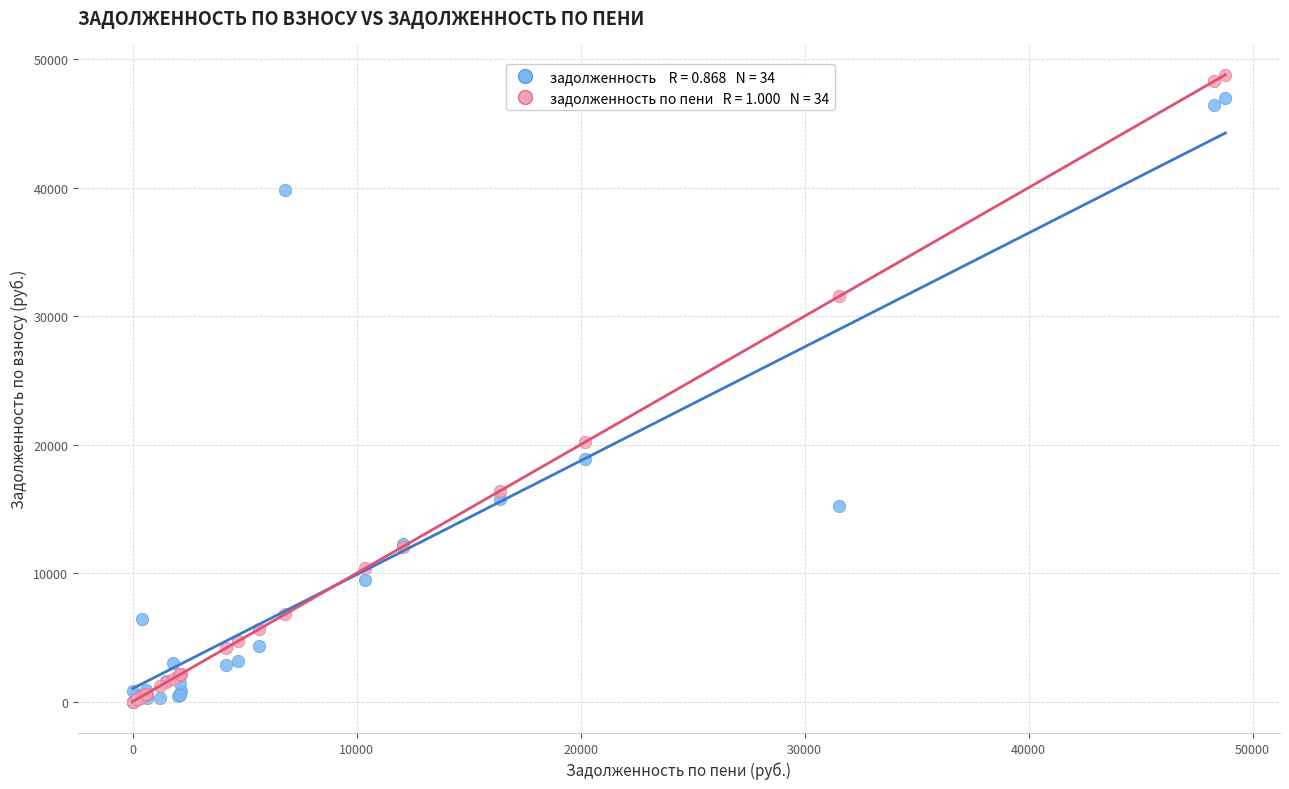

Across all series, what Y value is closest to 24392?

20183.7